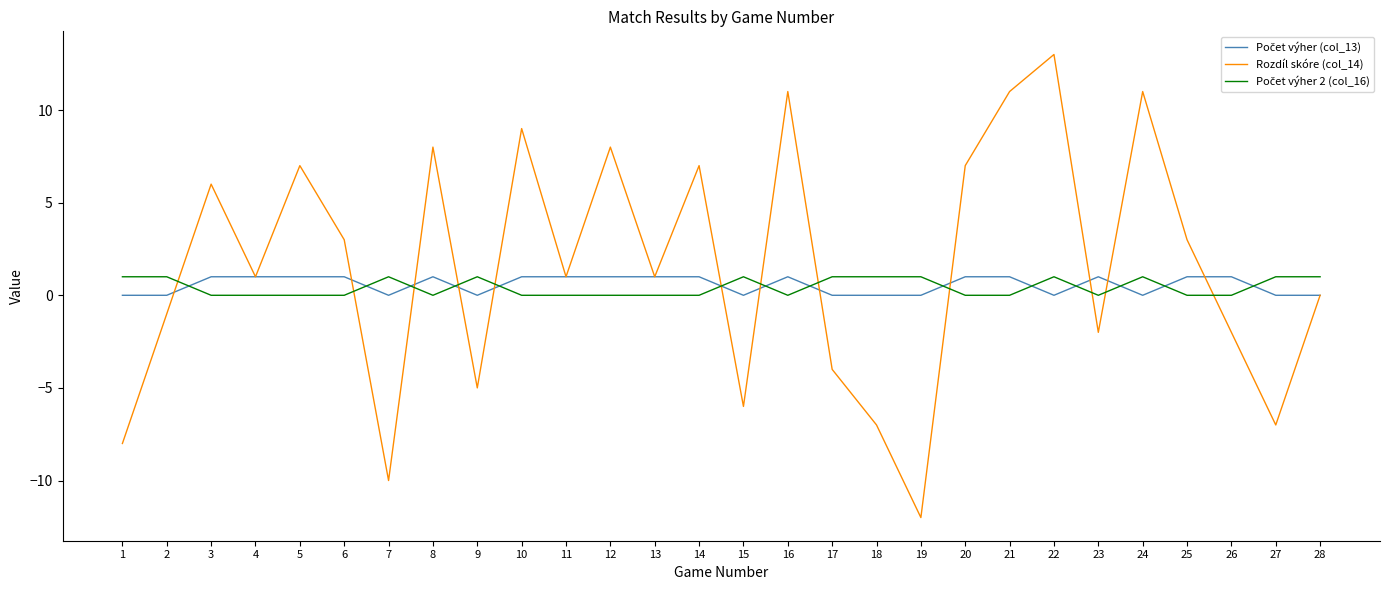

What is the difference between the highest and lowest values at 14?

7